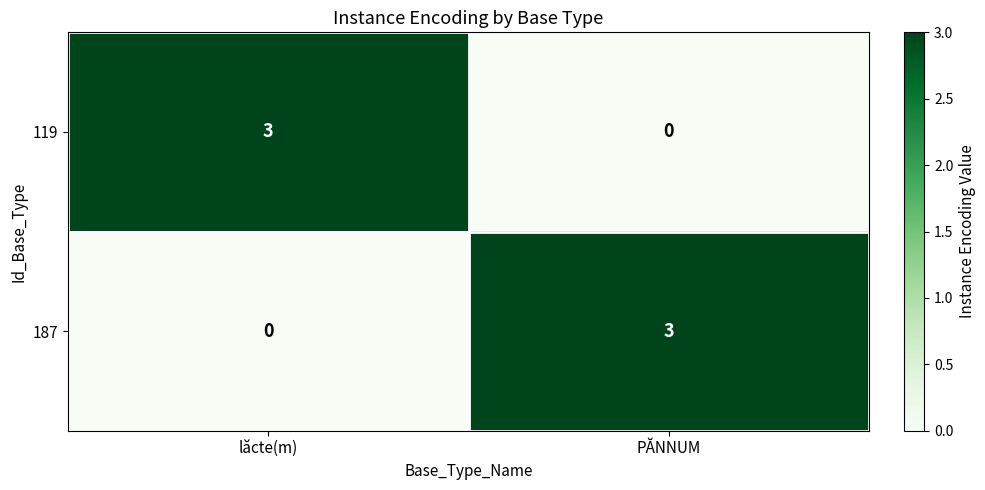

Reading left to right, what are all the values shown in this chart?

119: lăcte(m)=3	PĂNNUM=0
187: lăcte(m)=0	PĂNNUM=3